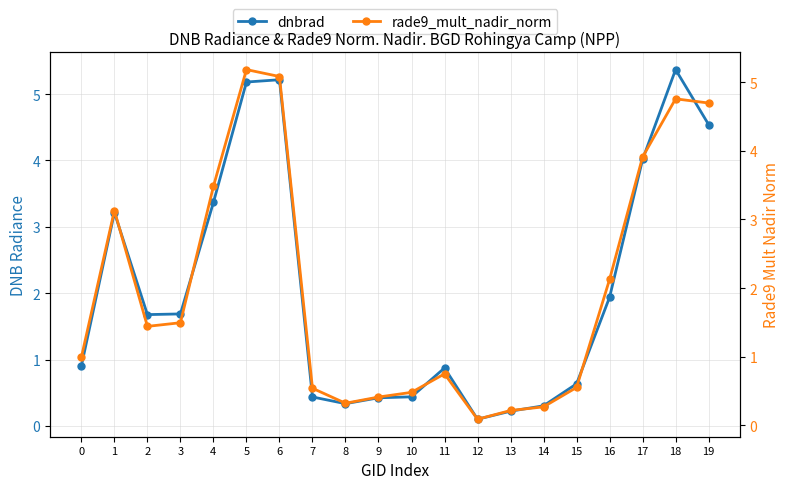

What is the difference between the dnbrad values at 3 and 17?

2.3